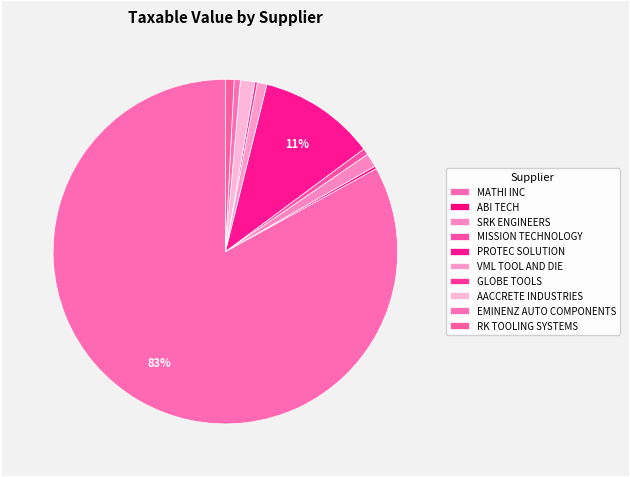

Which category has the smallest portion of the pie?

ABI TECH